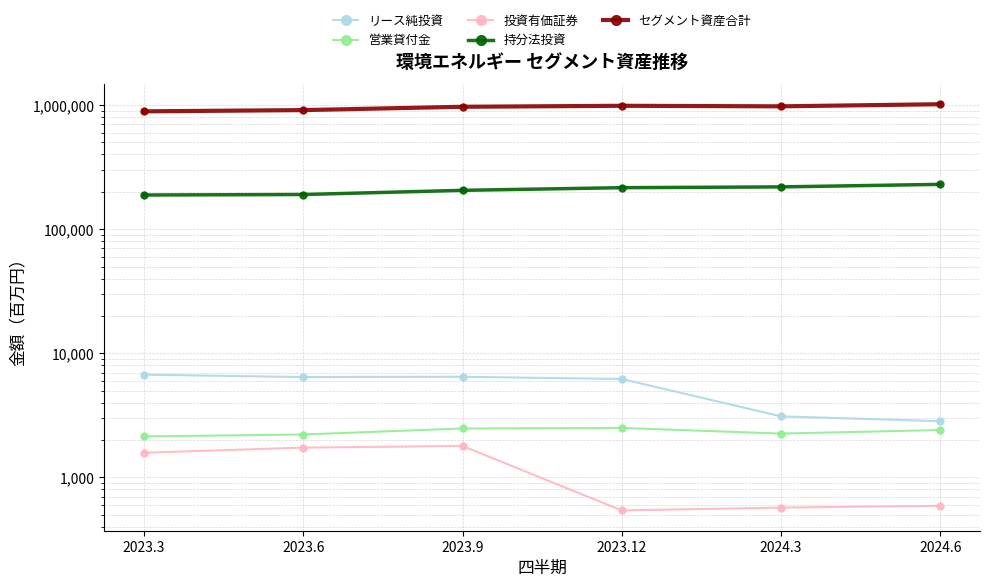

Between 2023.3 and 2023.9, which series saw the biggest shift?

セグメント資産合計